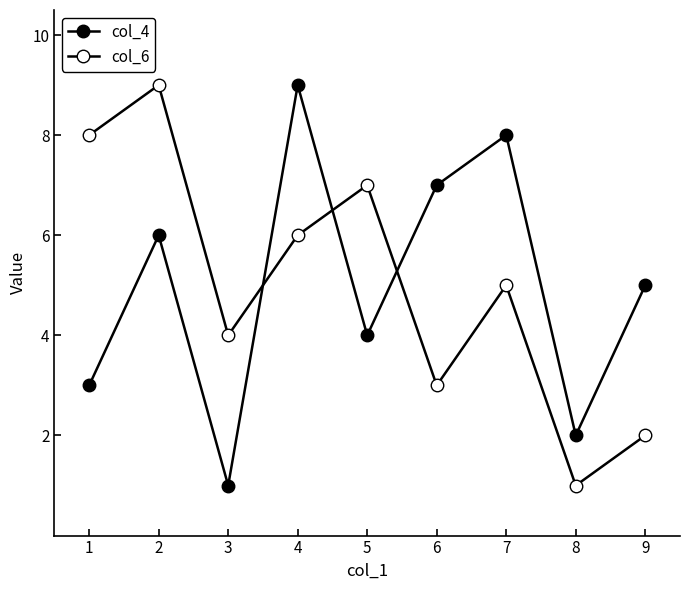

What is the sum of all col_4 values?

45